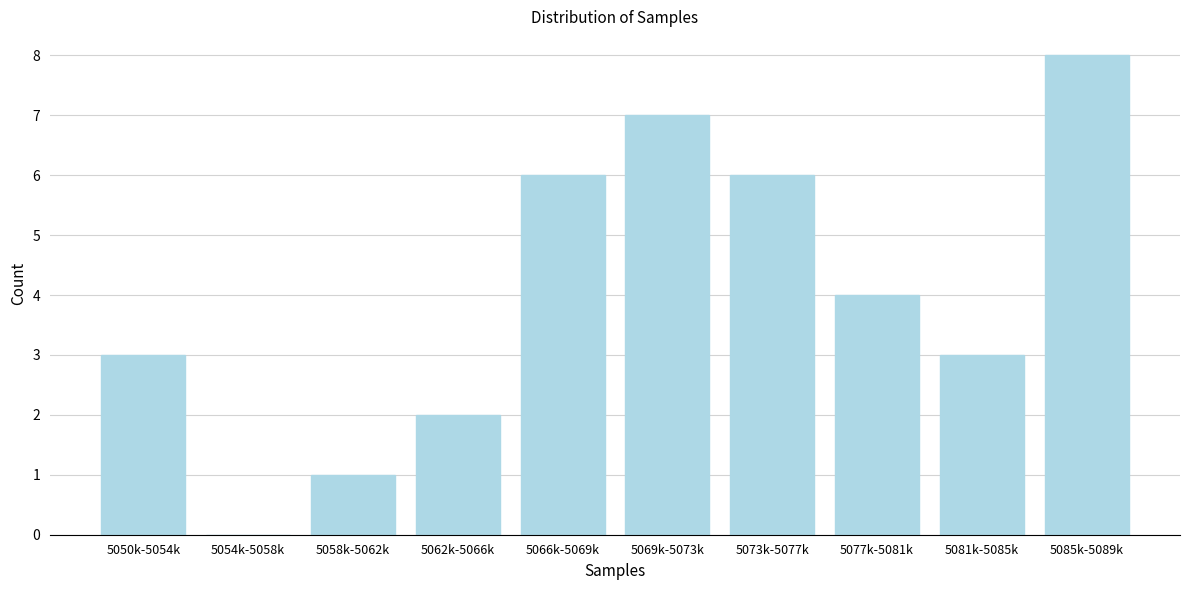

Reading left to right, what are all the values shown in this chart?

5050k-5054k=3	5054k-5058k=0	5058k-5062k=1	5062k-5066k=2	5066k-5069k=6	5069k-5073k=7	5073k-5077k=6	5077k-5081k=4	5081k-5085k=3	5085k-5089k=8